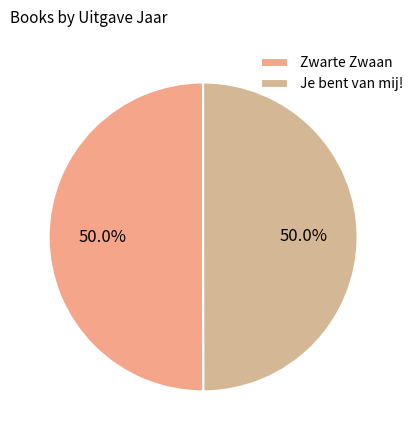

Is it true that Zwarte Zwaan is 61% of the pie?

False